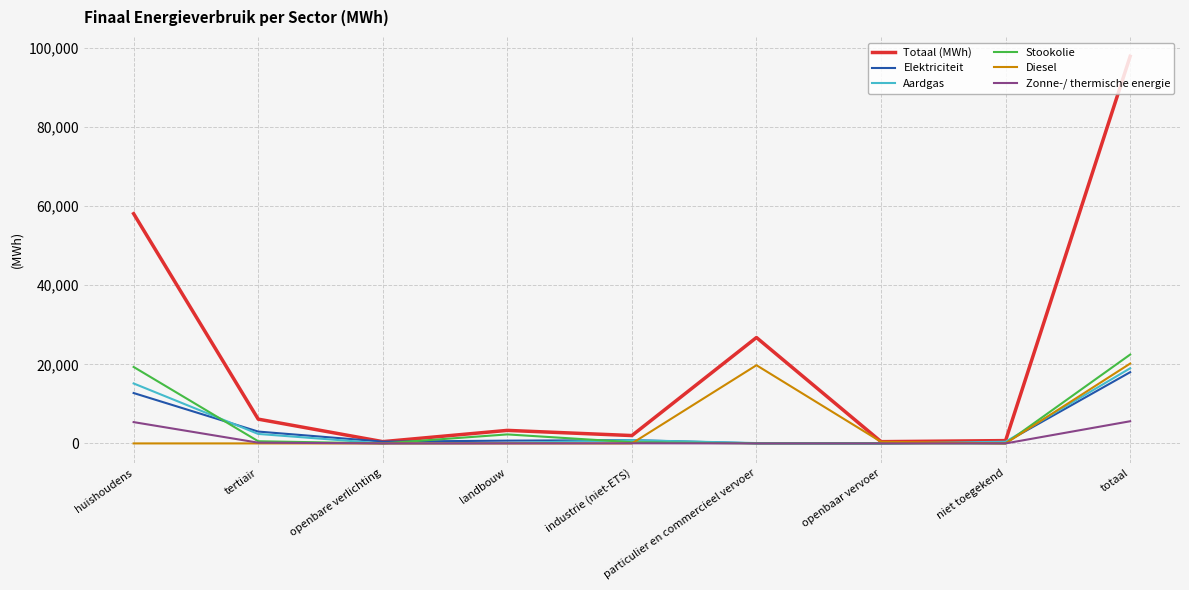

True or false: Totaal (MWh) has a value of 442.9 at openbaar vervoer.

True